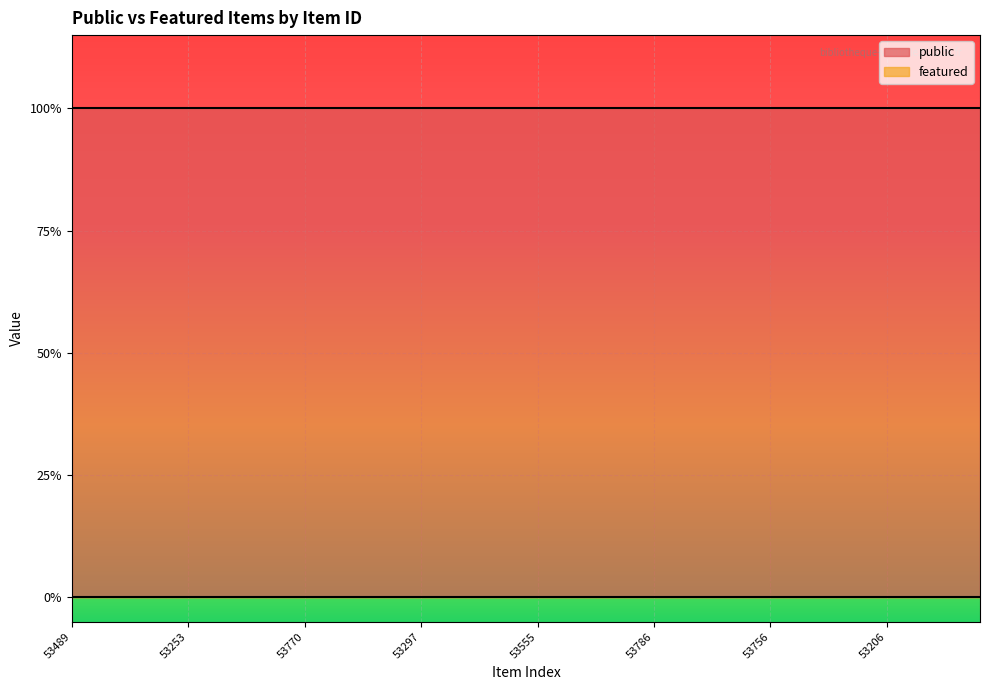

Reading right to left, extract all data points from this chart.

public: 53435=1	53447=1	53203=1	53204=1	53206=1	53700=1	53748=1	53791=1	53512=1	53756=1	53337=1	53393=1	53764=1	53772=1	53786=1	53797=1	53807=1	53931=1	53638=1	53555=1	53242=1	53755=1	53874=1	53900=1	53297=1	53411=1	54001=1	53854=1	53741=1	53770=1	53492=1	53547=1	53549=1	53200=1	53253=1	53307=1	53403=1	53441=1	53717=1	53489=1
featured: 53435=0	53447=0	53203=0	53204=0	53206=0	53700=0	53748=0	53791=0	53512=0	53756=0	53337=0	53393=0	53764=0	53772=0	53786=0	53797=0	53807=0	53931=0	53638=0	53555=0	53242=0	53755=0	53874=0	53900=0	53297=0	53411=0	54001=0	53854=0	53741=0	53770=0	53492=0	53547=0	53549=0	53200=0	53253=0	53307=0	53403=0	53441=0	53717=0	53489=0